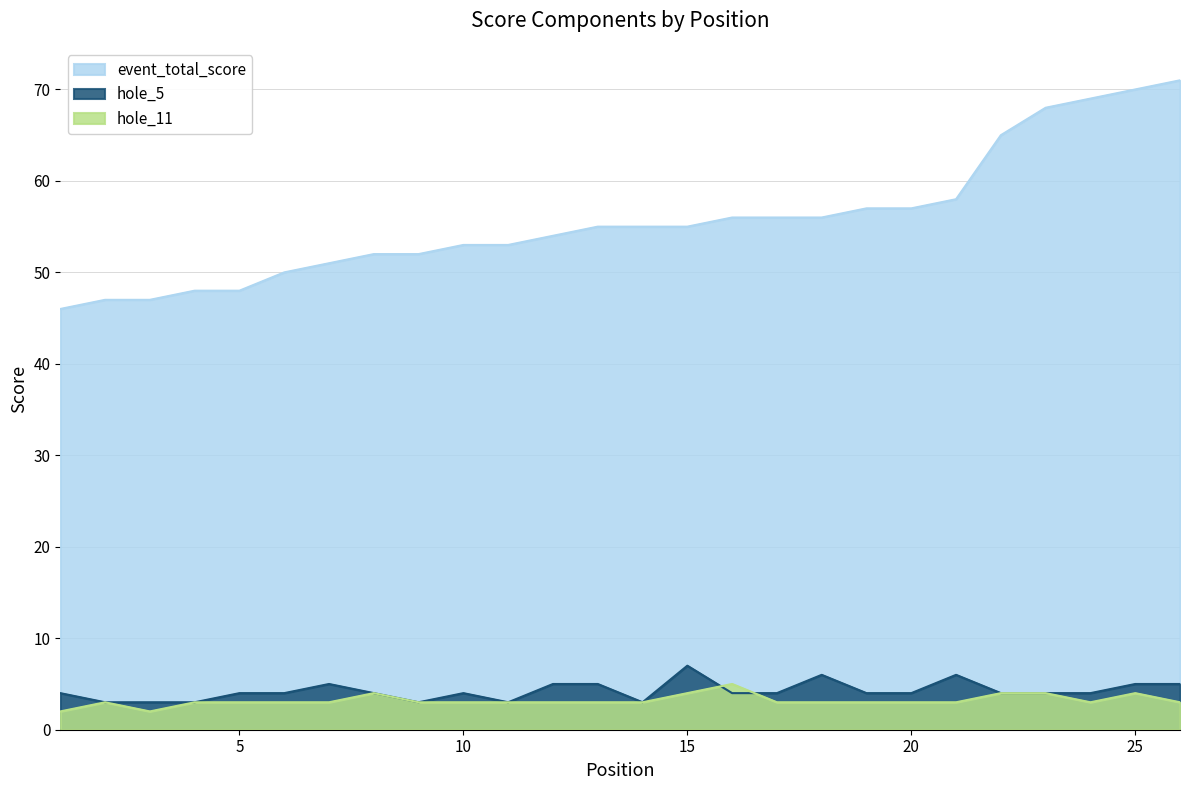

Reading left to right, list all the values displayed in this chart.

event_total_score: 1=46	2=47	3=47	4=48	5=48	6=50	7=51	8=52	9=52	10=53	11=53	12=54	13=55	14=55	15=55	16=56	17=56	18=56	19=57	20=57	21=58	22=65	23=68	24=69	25=70	26=71
hole_5: 1=4	2=3	3=3	4=3	5=4	6=4	7=5	8=4	9=3	10=4	11=3	12=5	13=5	14=3	15=7	16=4	17=4	18=6	19=4	20=4	21=6	22=4	23=4	24=4	25=5	26=5
hole_11: 1=2	2=3	3=2	4=3	5=3	6=3	7=3	8=4	9=3	10=3	11=3	12=3	13=3	14=3	15=4	16=5	17=3	18=3	19=3	20=3	21=3	22=4	23=4	24=3	25=4	26=3